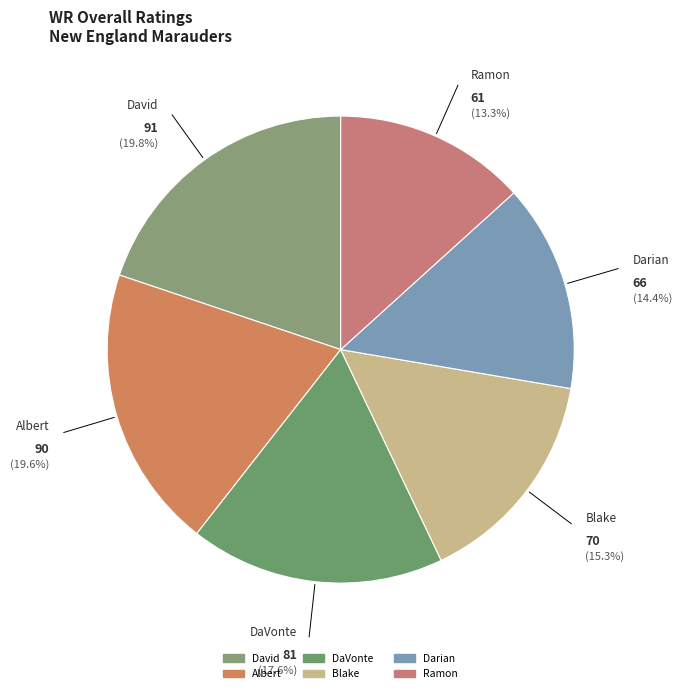

To the nearest percent, what percentage of the pie is Darian?

14%